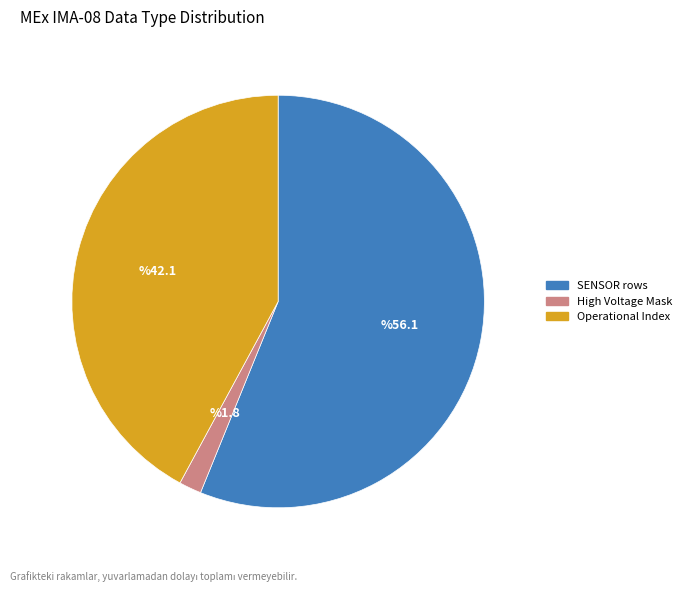

Is there a majority slice in this chart?

Yes